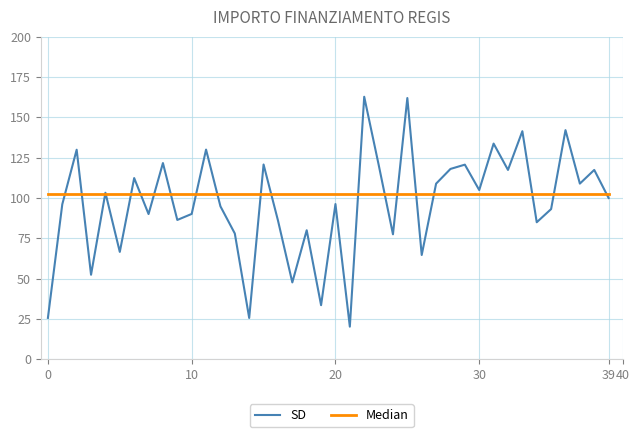

List the series in order of their peak value, lowest first.

Median, SD